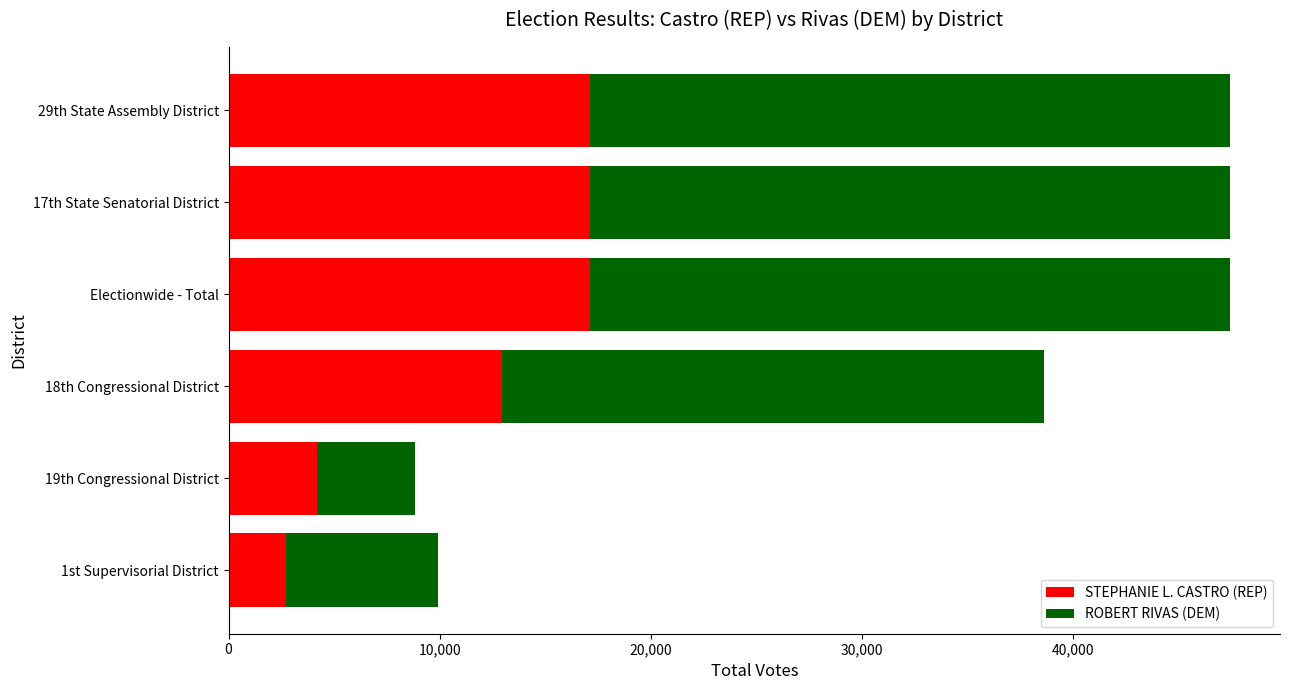

What is the total value across all series at 19th Congressional District?

8830